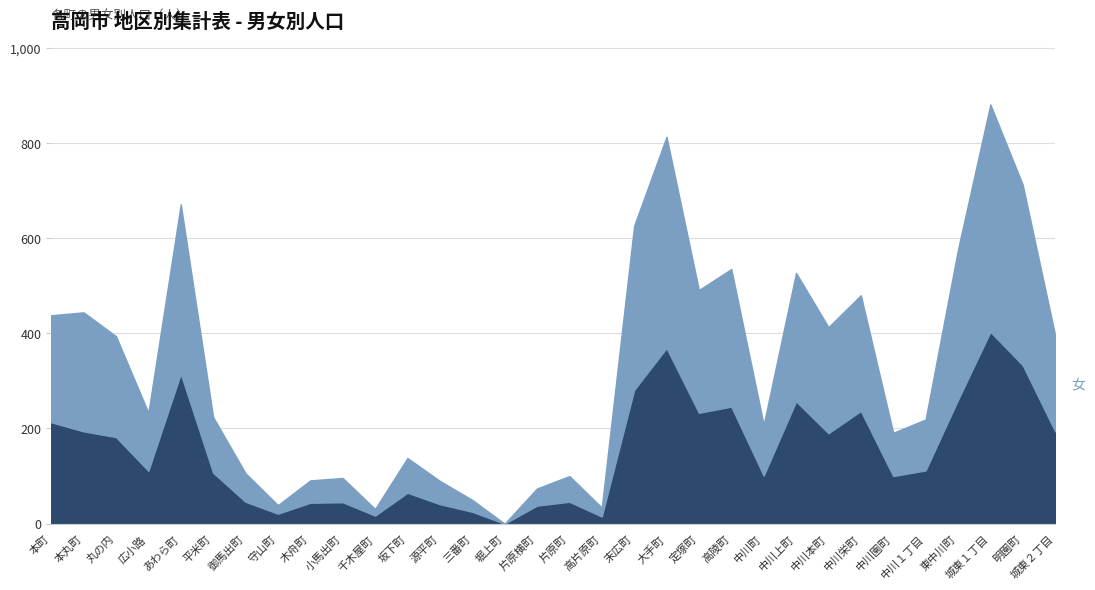

What is the sum of the 男 values at 中川１丁目 and 片原町?

158